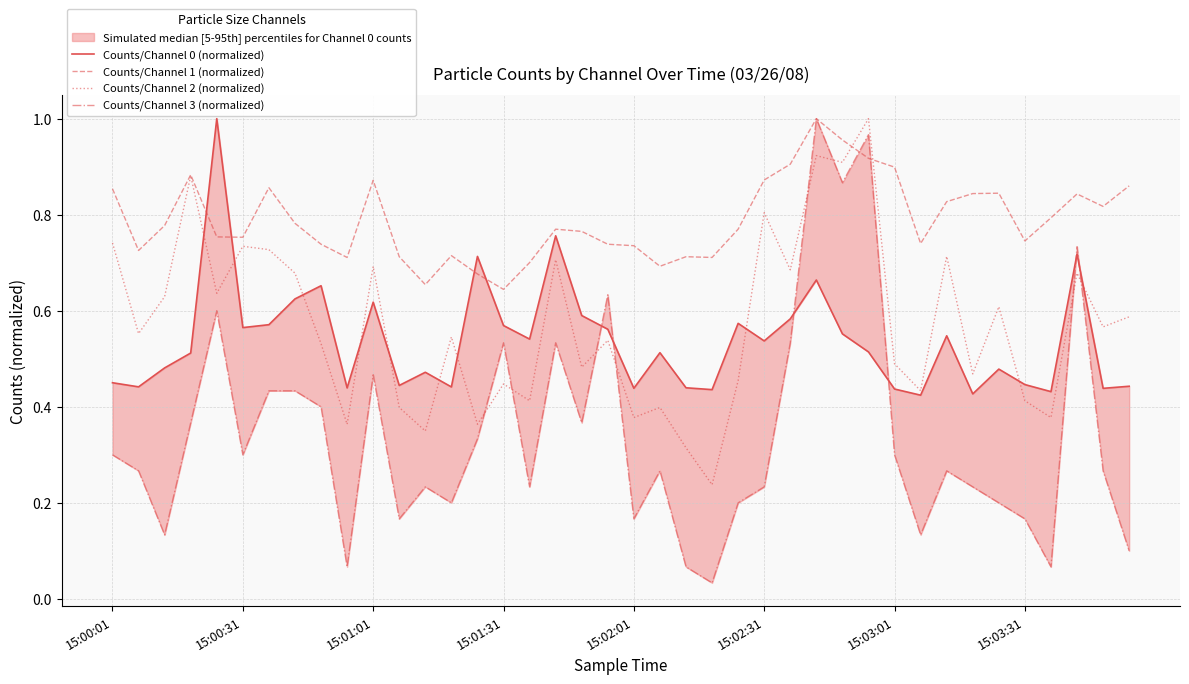

Which has a higher value, 23 or 8?

8